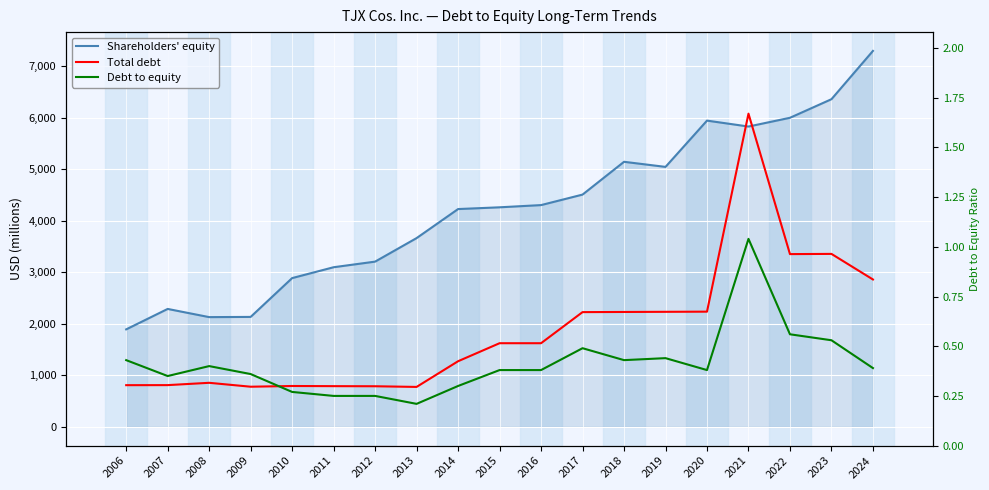

What is the smallest value displayed?

0.2